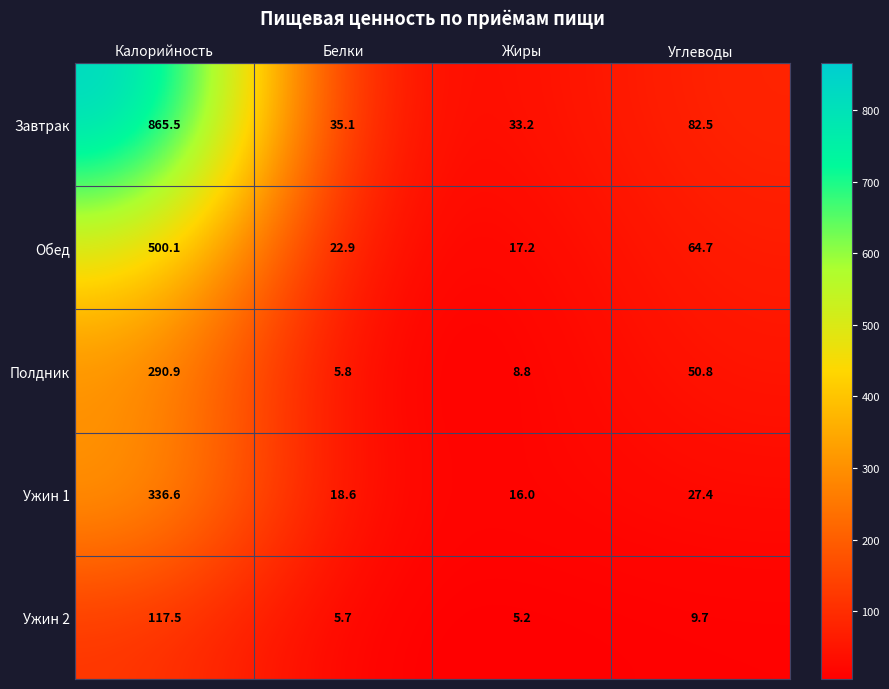

Between Белки and Углеводы, which series saw the biggest shift?

Завтрак